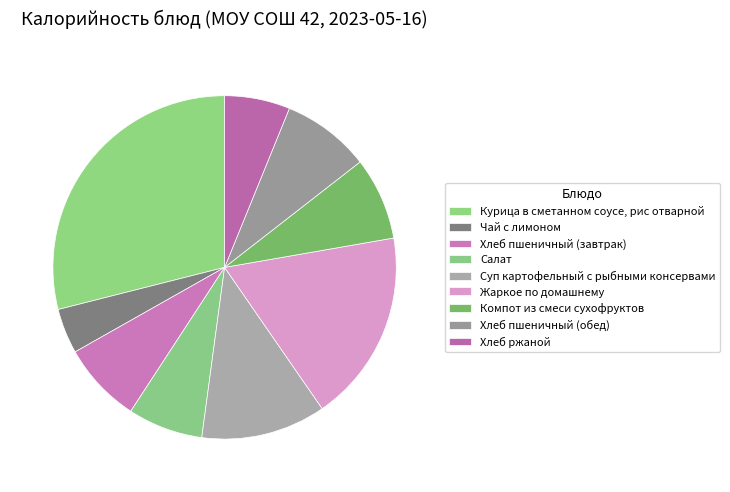

Count the number of slices in the pie.

9